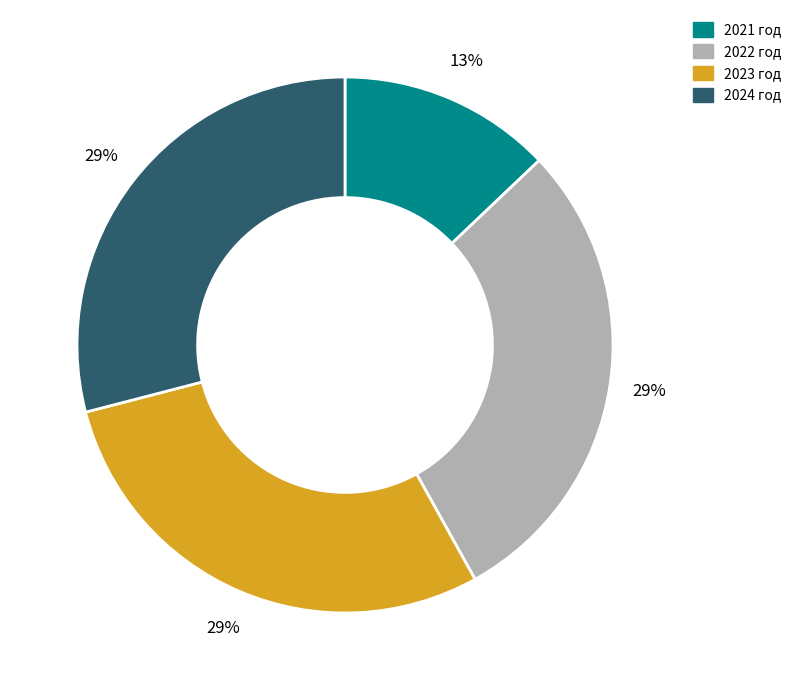

To the nearest percent, what is the difference between the largest and smallest slice percentages?

16%